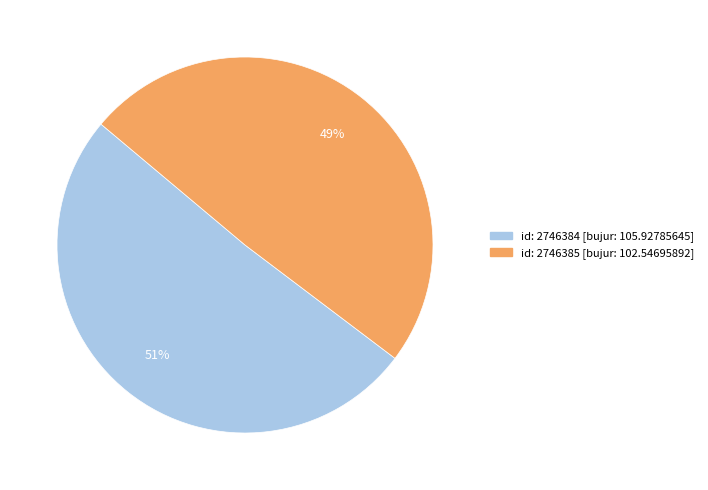

To the nearest percent, what is the average slice percentage?

50%